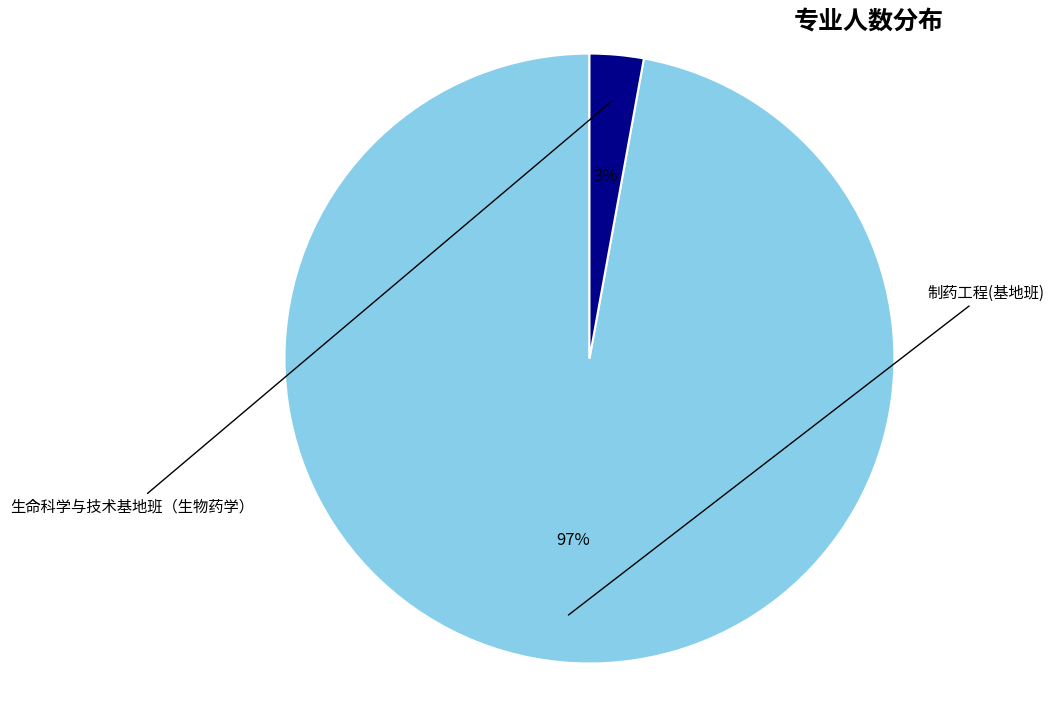

To the nearest percent, what is the average slice percentage?

50%